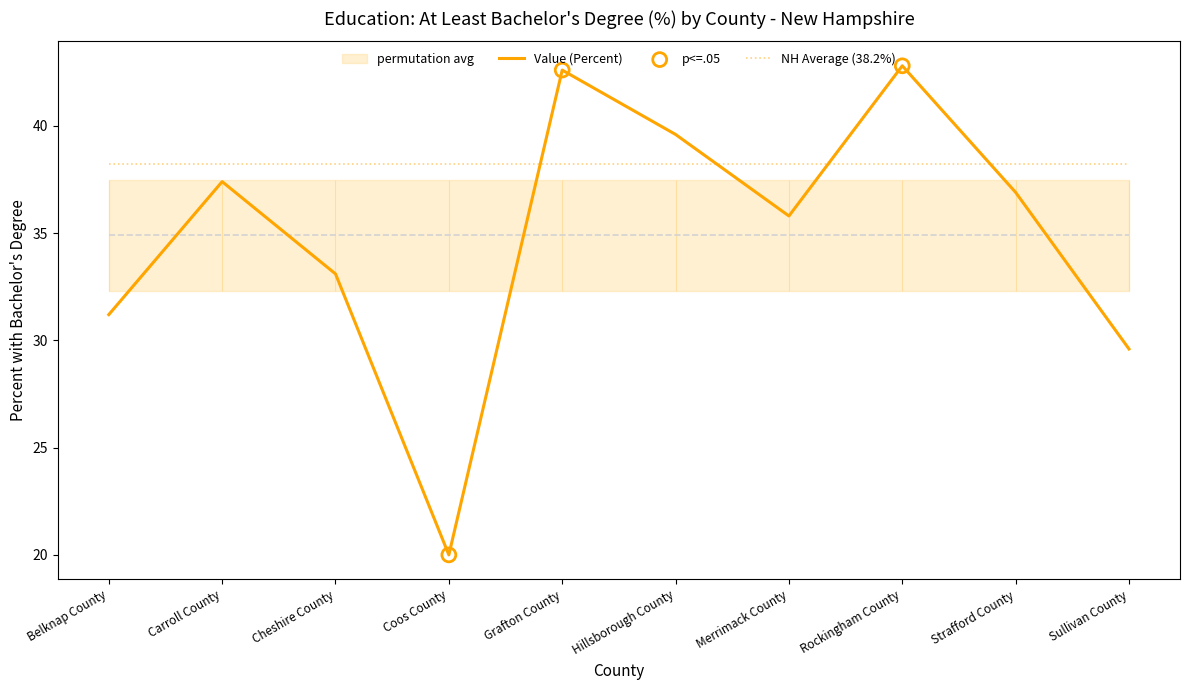

Approximately how many times larger is the value at Merrimack County compared to Rockingham County?

0.8